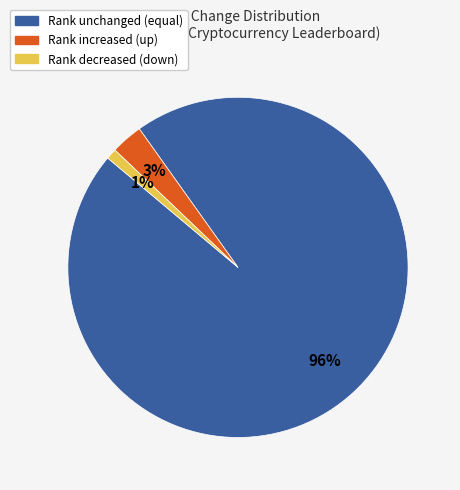

To the nearest percent, what is the average slice percentage?

33%